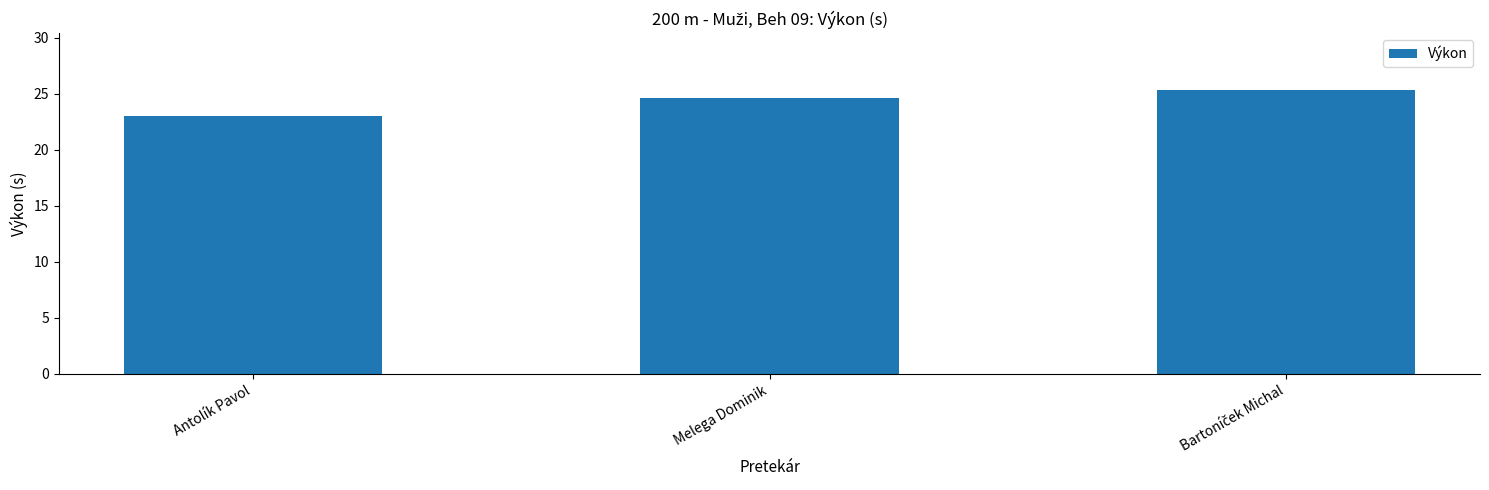

At which label does the data first exceed 24?

Melega Dominik